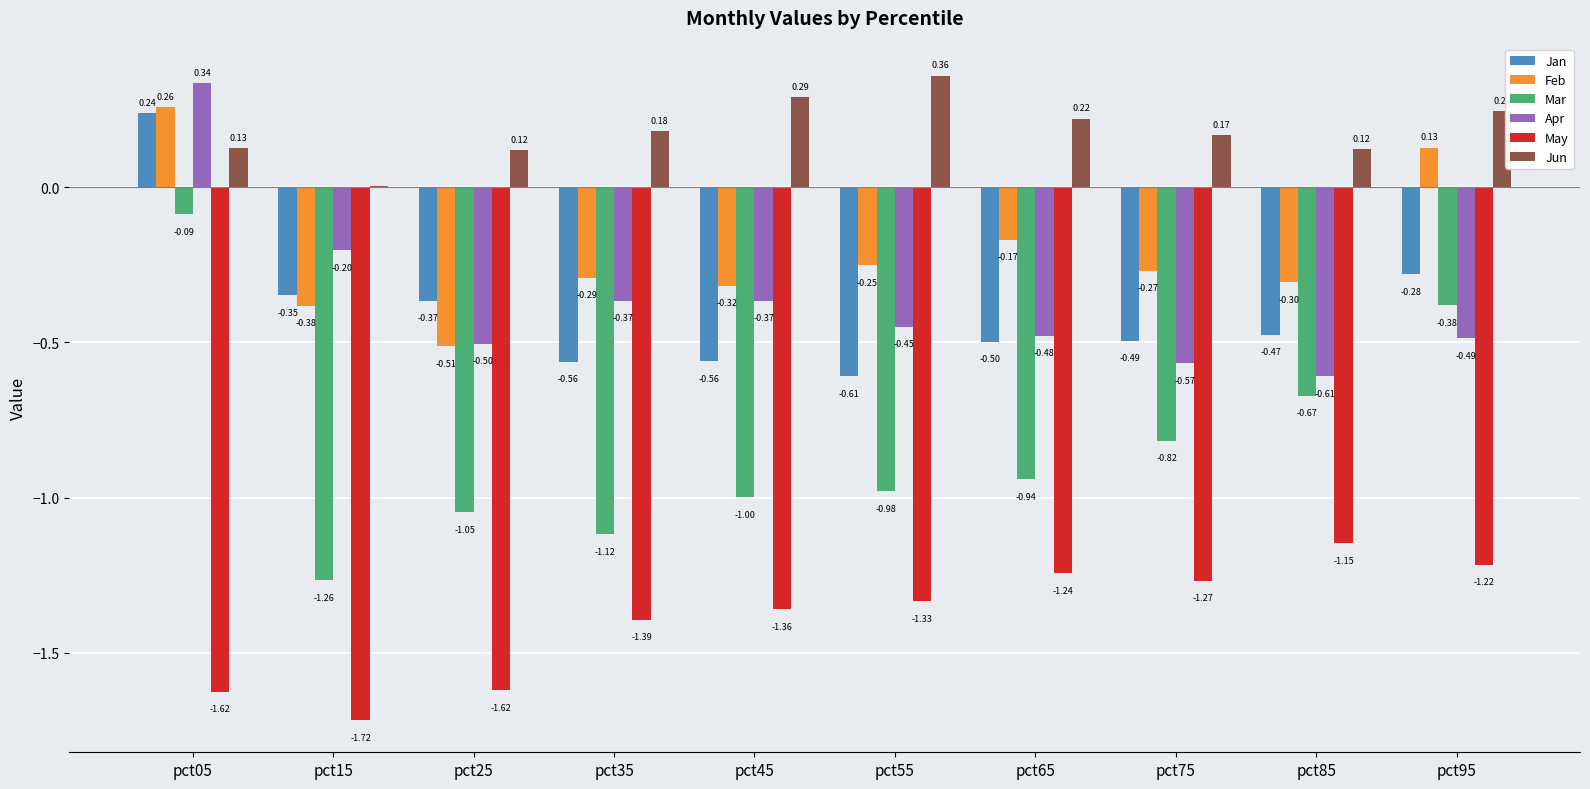

Between pct45 and pct95, which series saw the biggest shift?

Mar